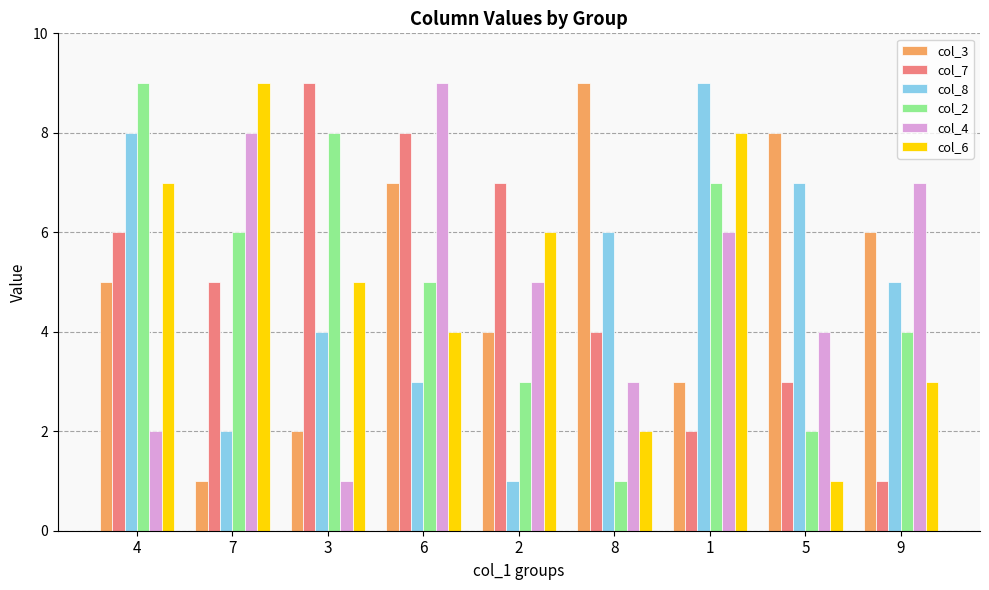

Which series changed the most between 2 and 5?

col_8